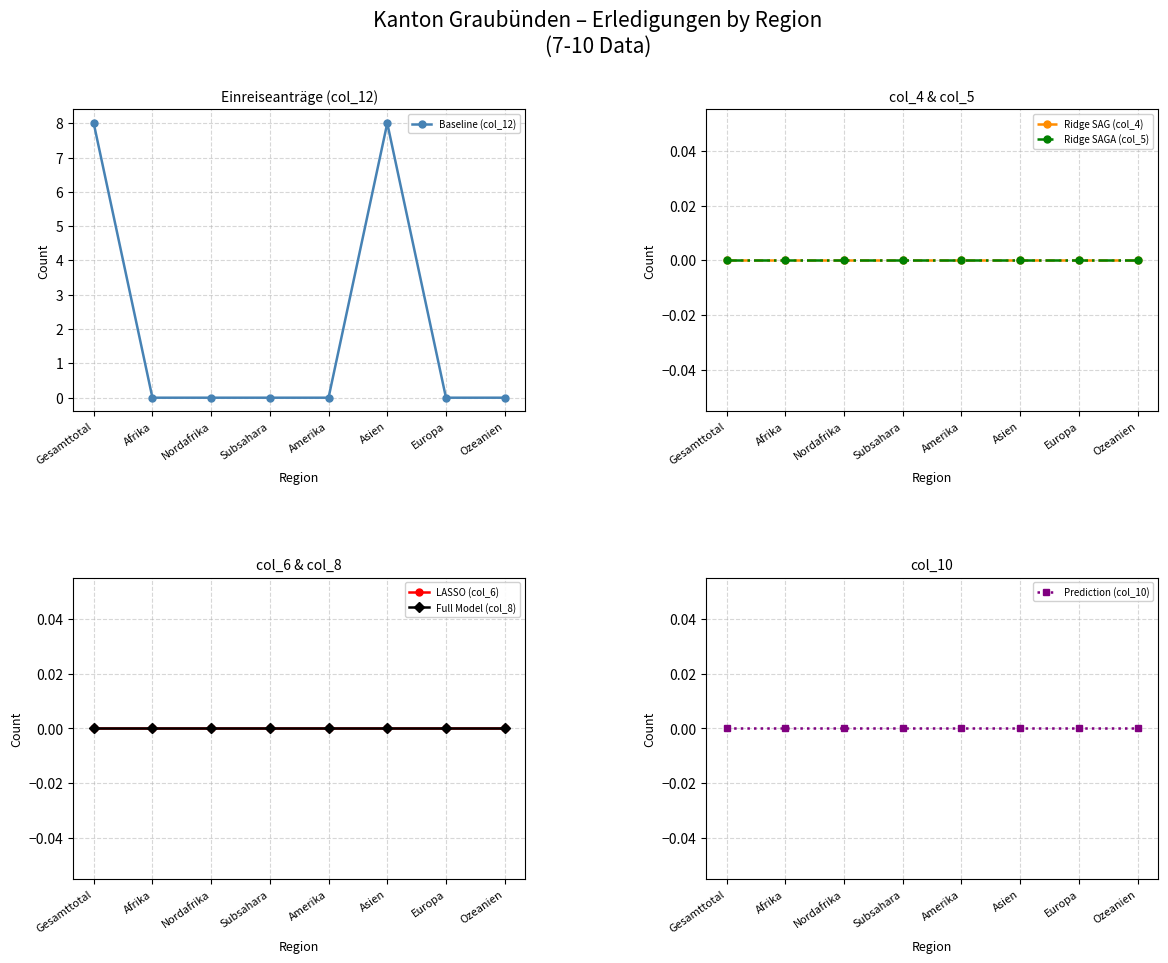

True or false: Full Model (col_8) and Baseline (col_12) intersect in this chart.

False